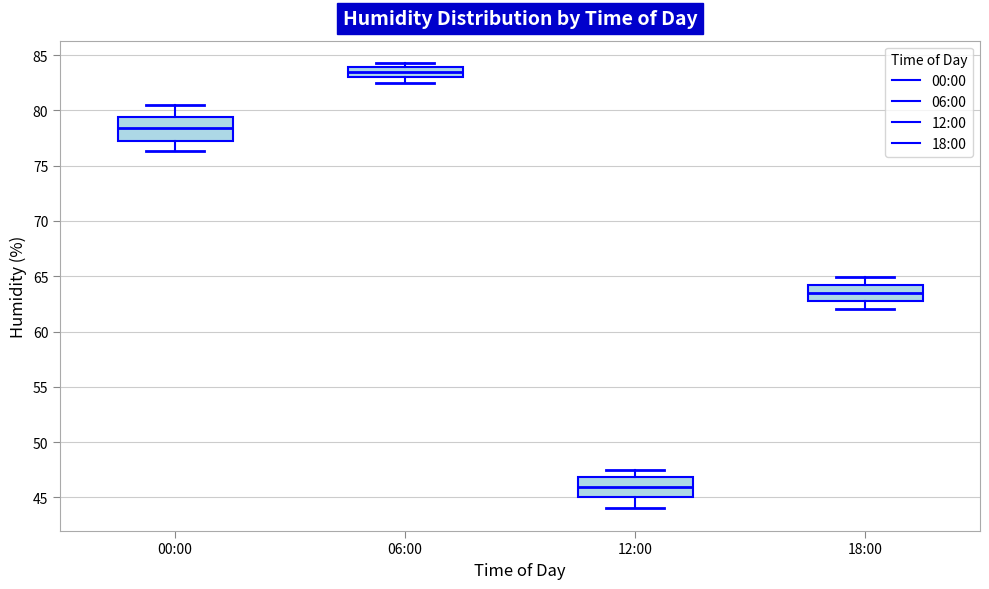

Where is the upper edge of the box for 06:00 on the y-axis? The values are not printed on the chart, so give them approximately, as read against the axis.

84.0